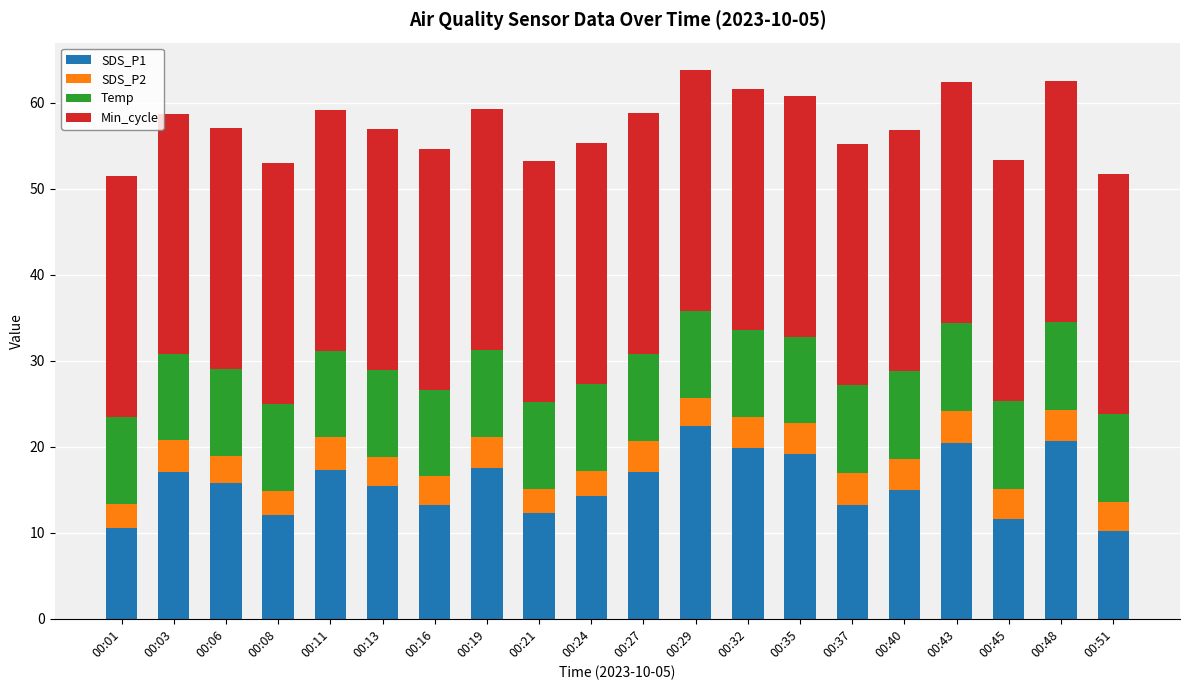

Does the chart contain any negative values?

No